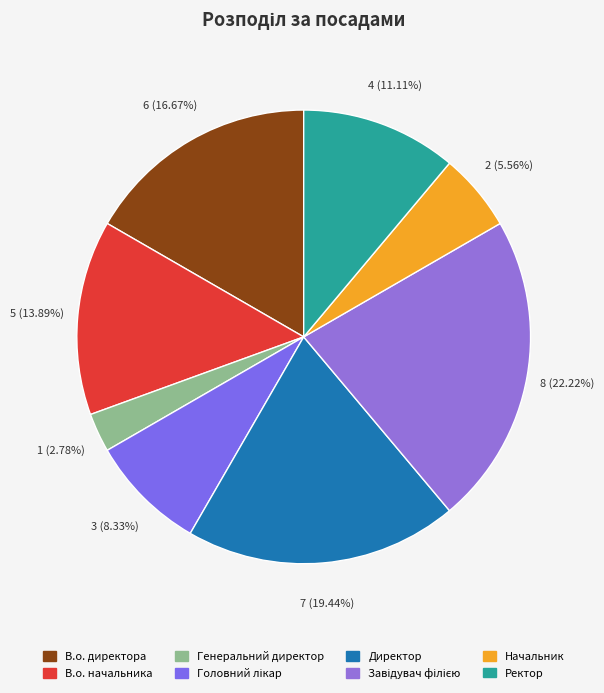

Is it true that Головний лікар is 1% of the pie?

False